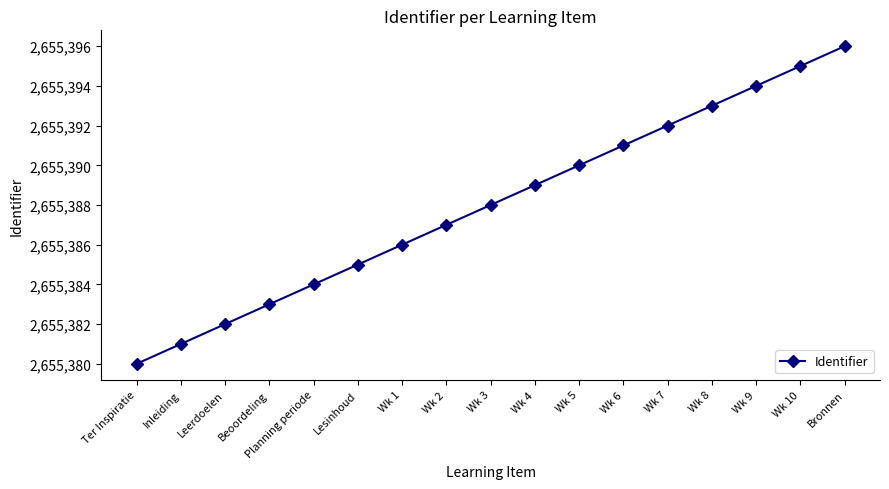

What is the difference between the maximum and minimum values?

16